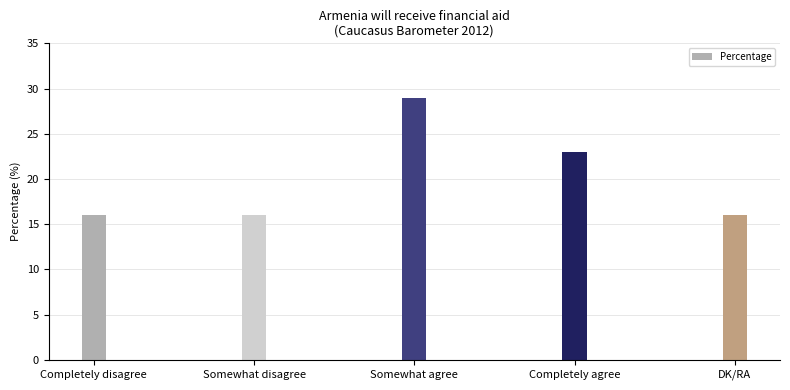

True or false: the data shows 15 at Completely agree.

False